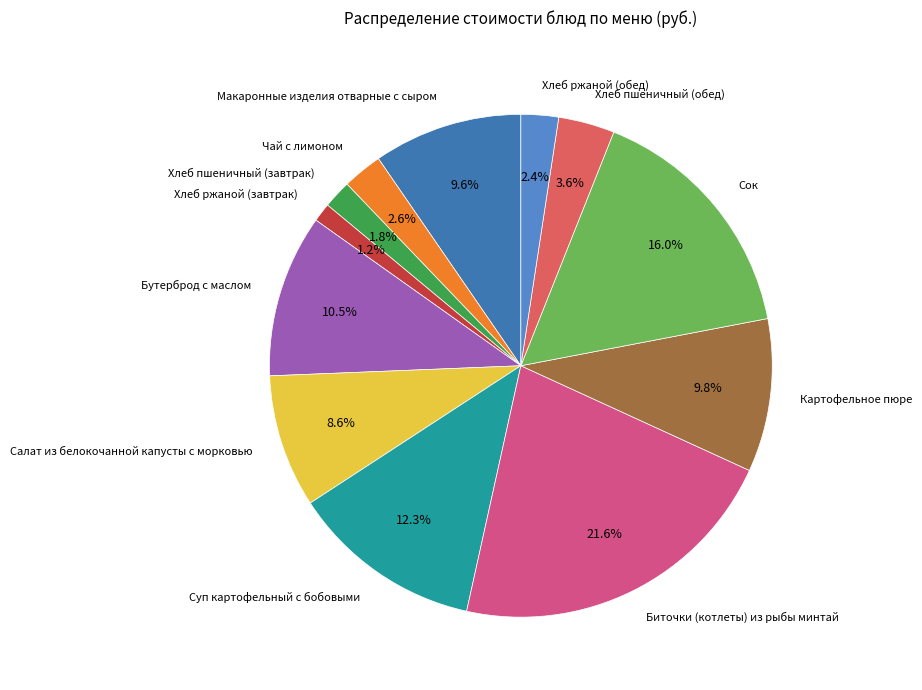

To the nearest percent, what is the difference between the Сок and Хлеб пшеничный (завтрак) slice percentages?

14%